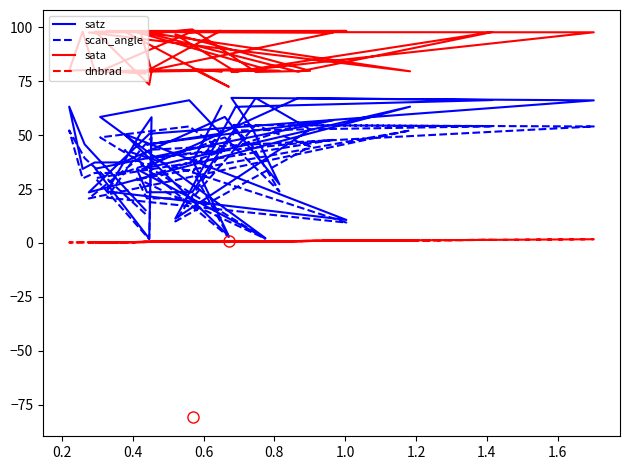

How many interior local peaks does the scan_angle series have?

11